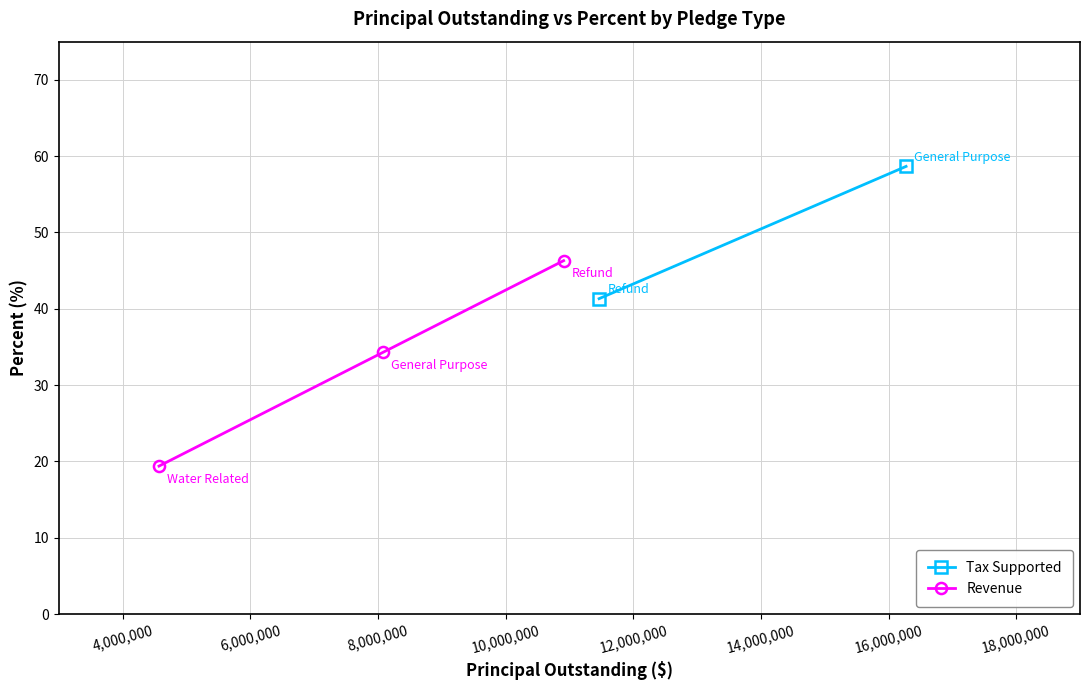

What is the lowest value of the Revenue series?

19.4